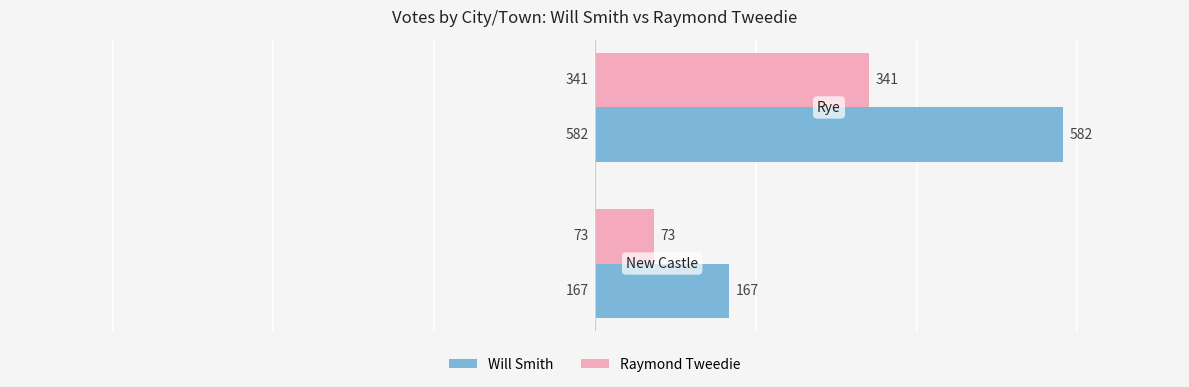

Count the Will Smith values in the range 167 to 582.

2